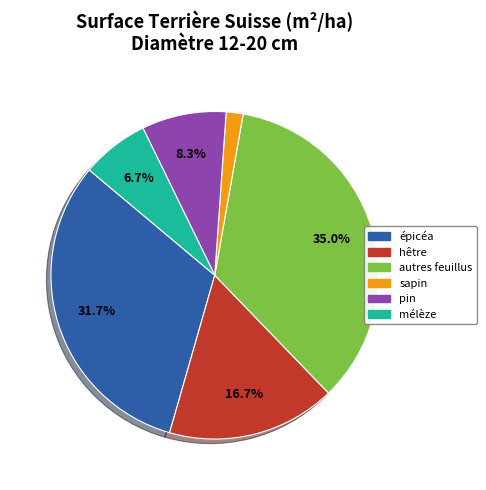

Is there any slice that represents more than half of the pie?

No